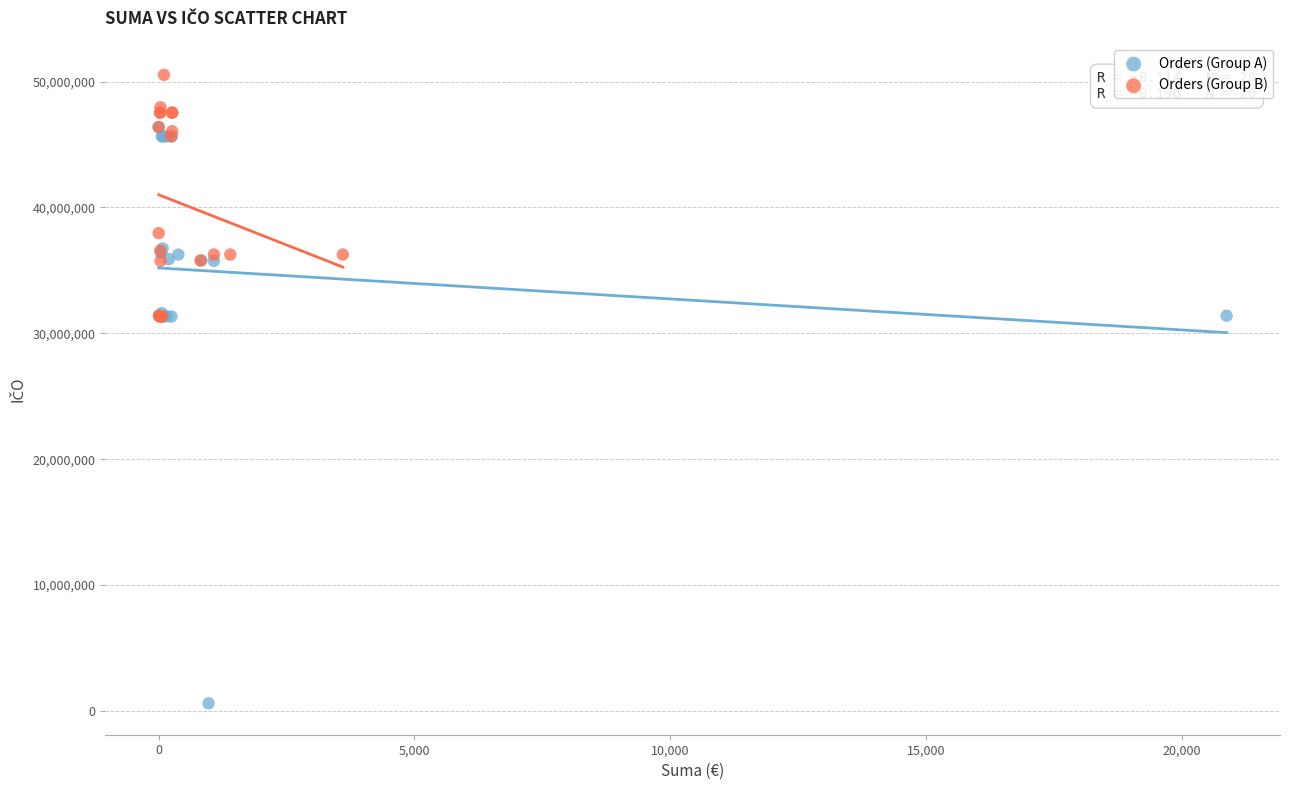

Which series reaches the minimum Y coordinate?

Orders (Group A)